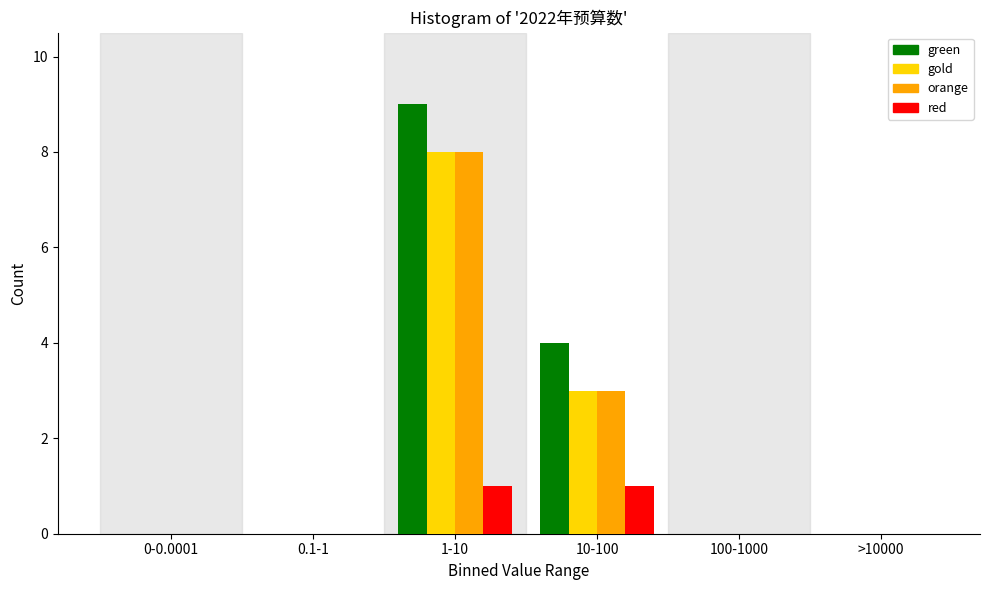

Reading left to right, what are all the values shown in this chart?

green: 0-0.0001=0	0.1-1=0	1-10=9	10-100=4	100-1000=0	>10000=0
gold: 0-0.0001=0	0.1-1=0	1-10=8	10-100=3	100-1000=0	>10000=0
orange: 0-0.0001=0	0.1-1=0	1-10=8	10-100=3	100-1000=0	>10000=0
red: 0-0.0001=0	0.1-1=0	1-10=1	10-100=1	100-1000=0	>10000=0